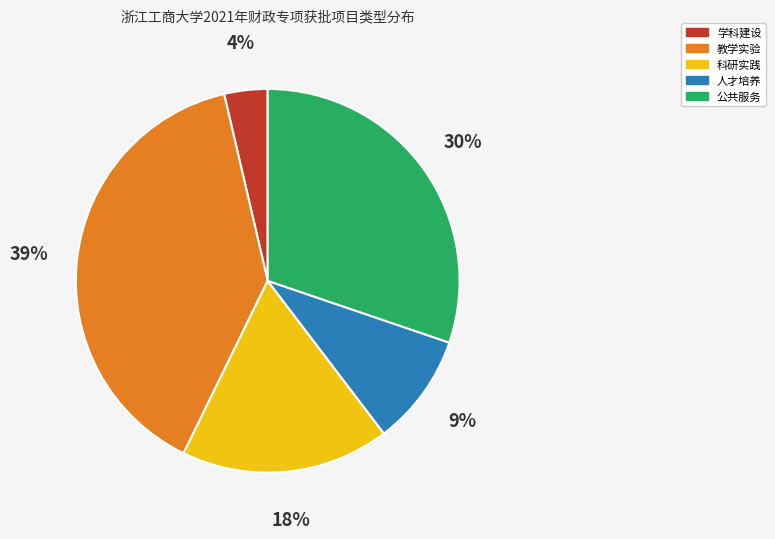

Is it true that 教学实验 is 39% of the pie?

True